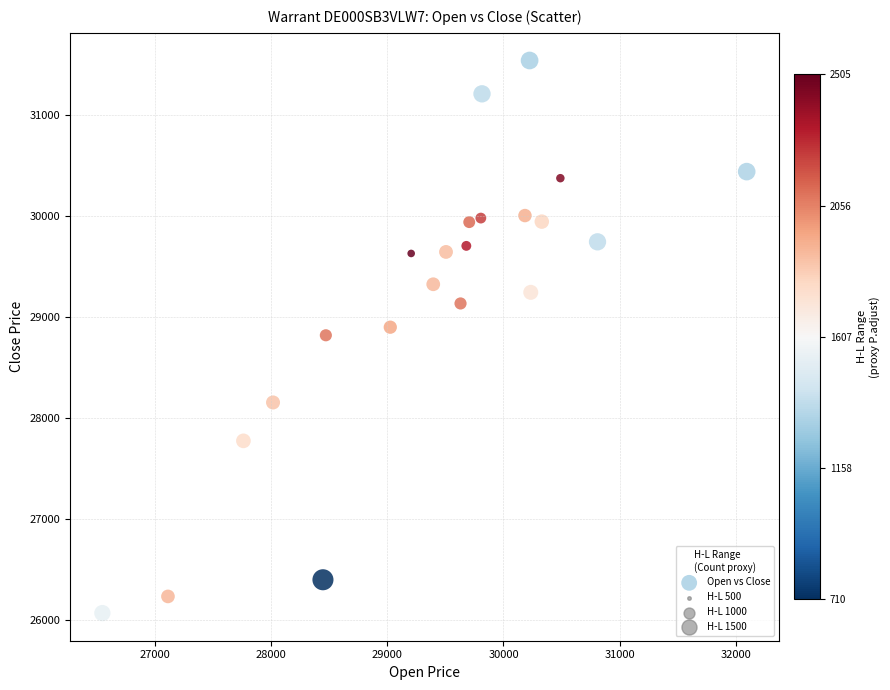

What is the range of X values (max minus min)?

5550